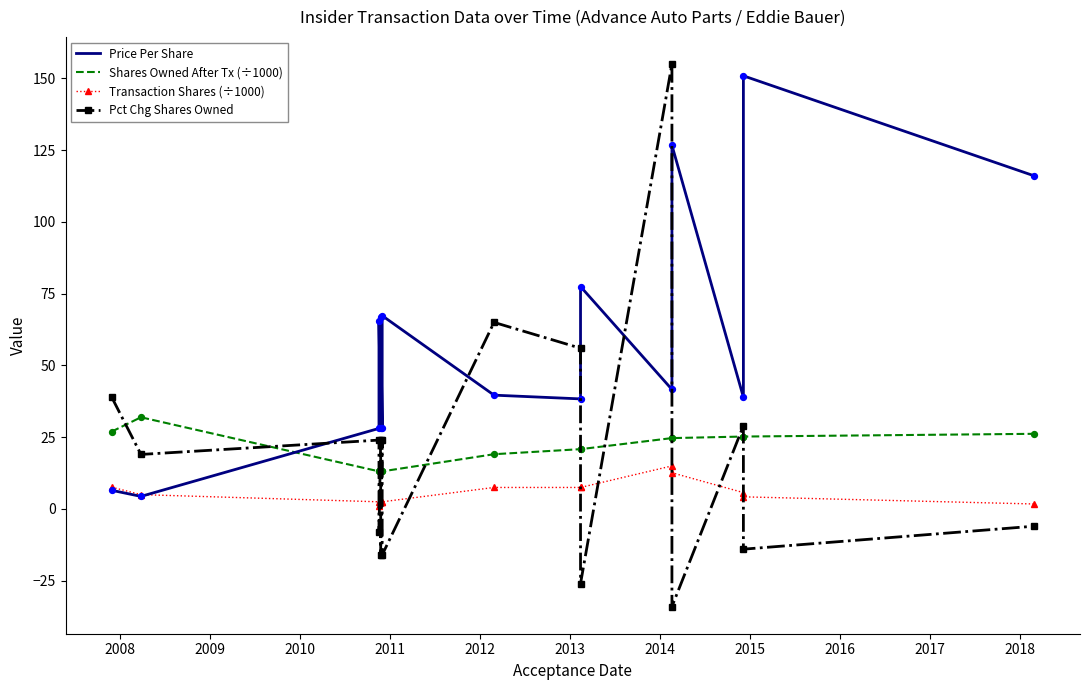

At how many categories does at least one series exceed -2?

16